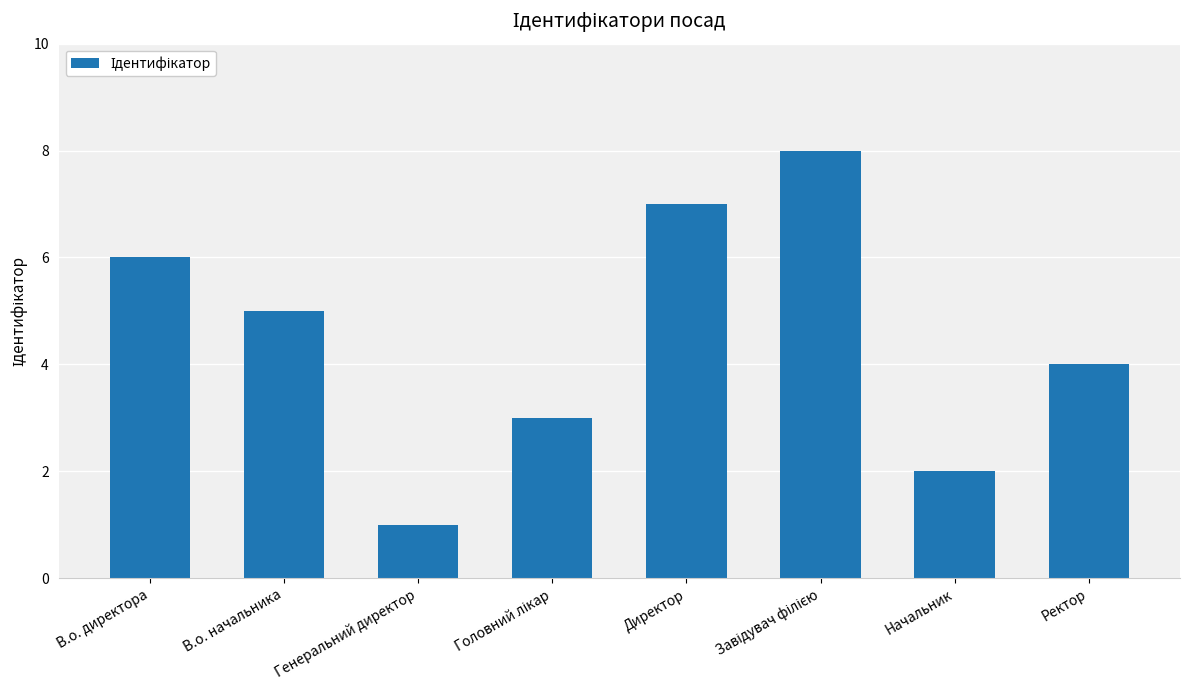

What is the greatest value displayed?

8